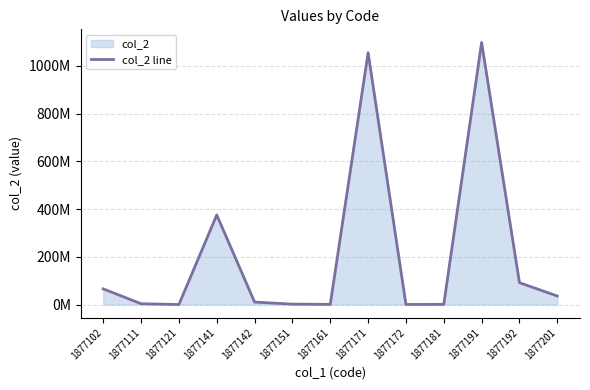

What is the difference between the second highest and minimum values?

1055348507.5